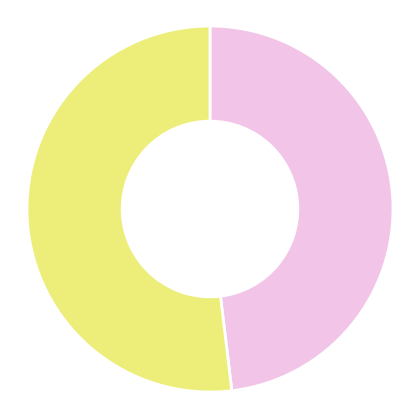

To the nearest percent, what is the average slice percentage?

50%